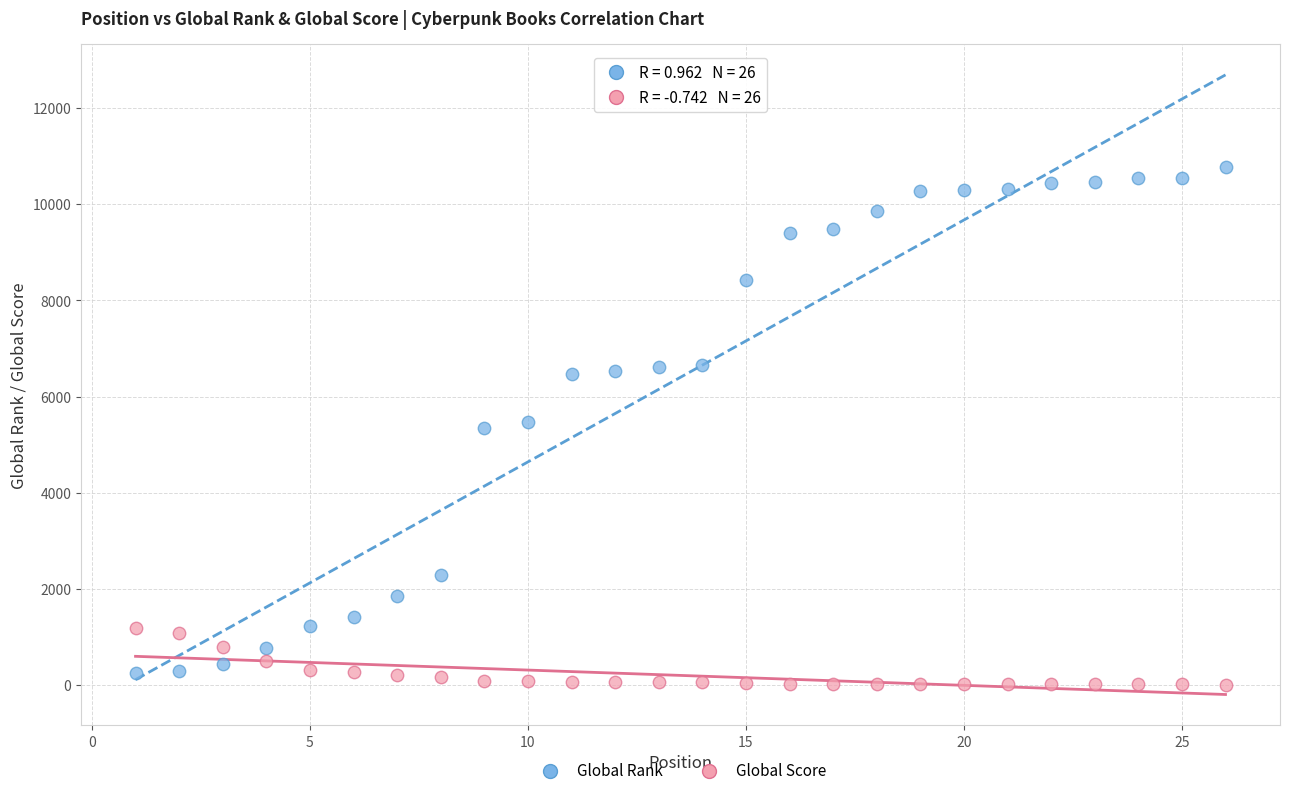

Which series reaches the maximum Y coordinate?

Global Rank